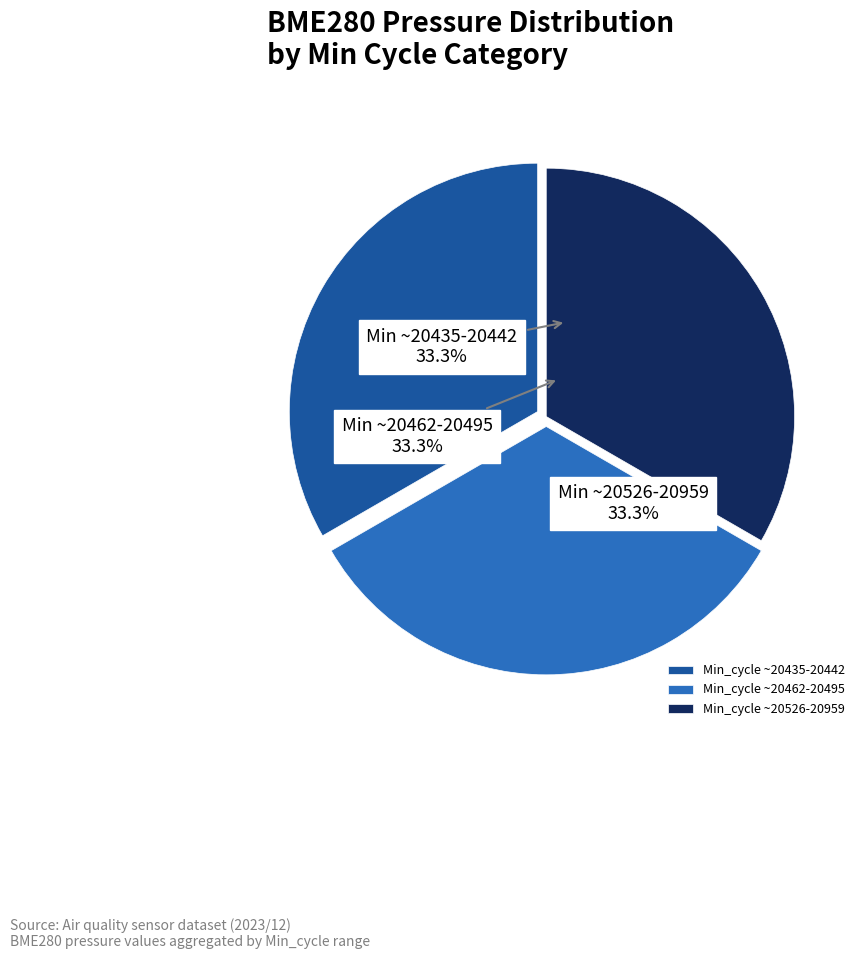

How much of the chart is everything except Min_cycle ~20526-20959?

66.7%